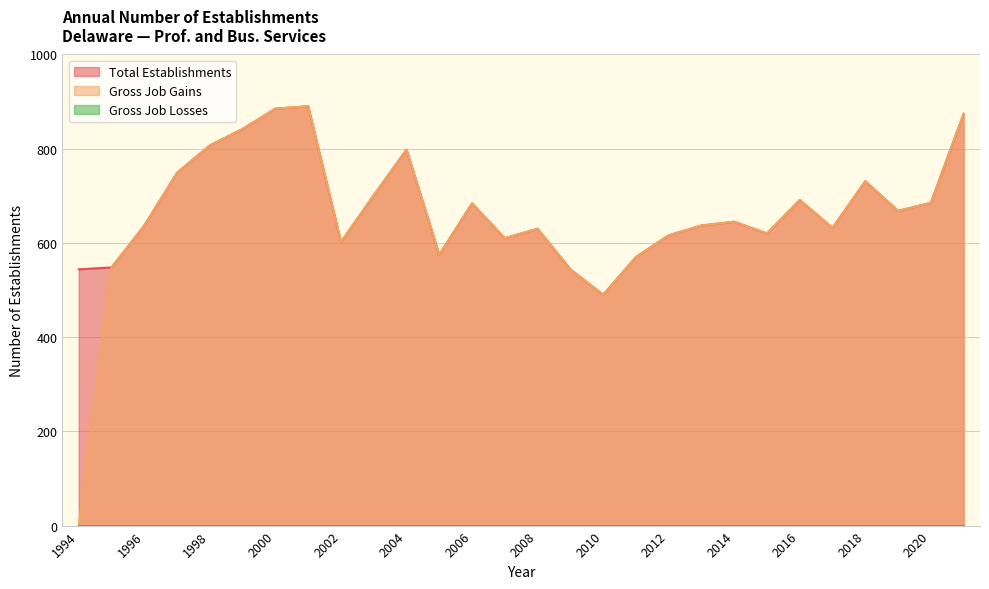

What is the value of the Gross Job Gains point at the 21st from the left?

645